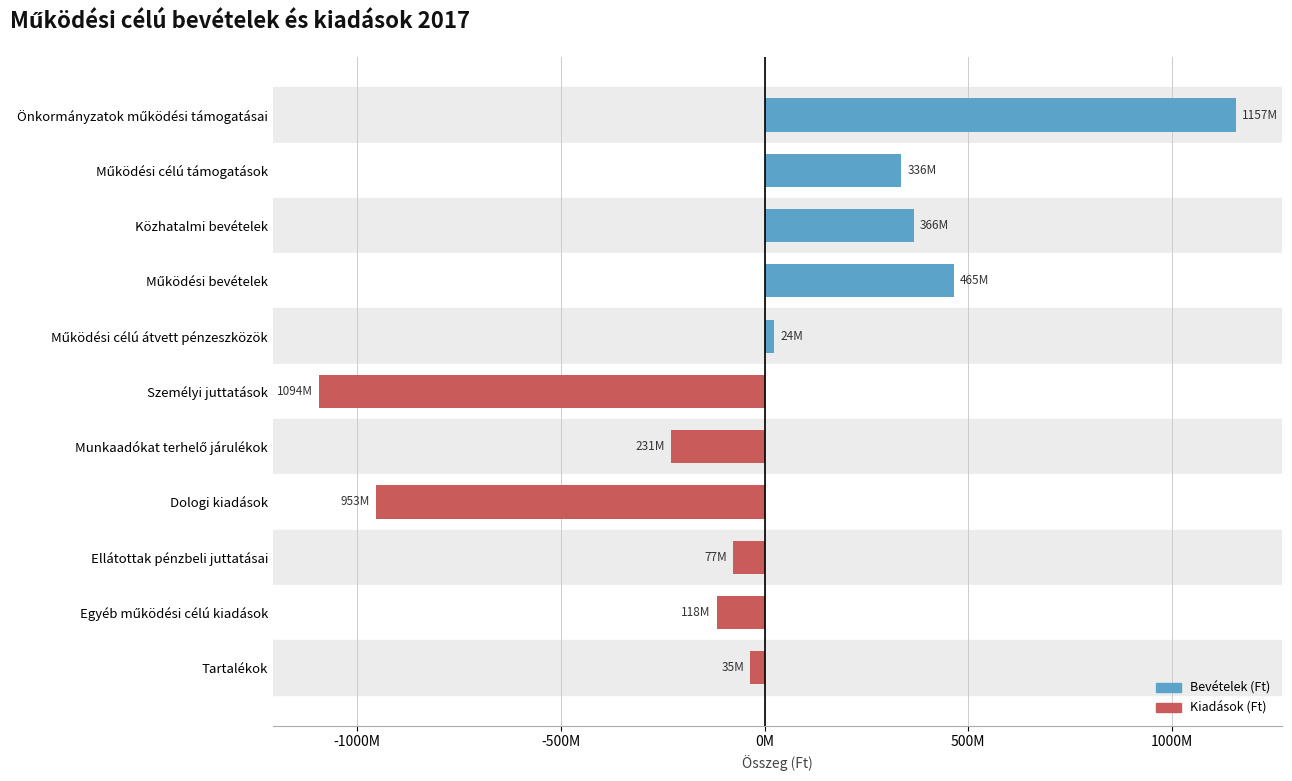

At how many categories does at least one series exceed 1003090559?

2